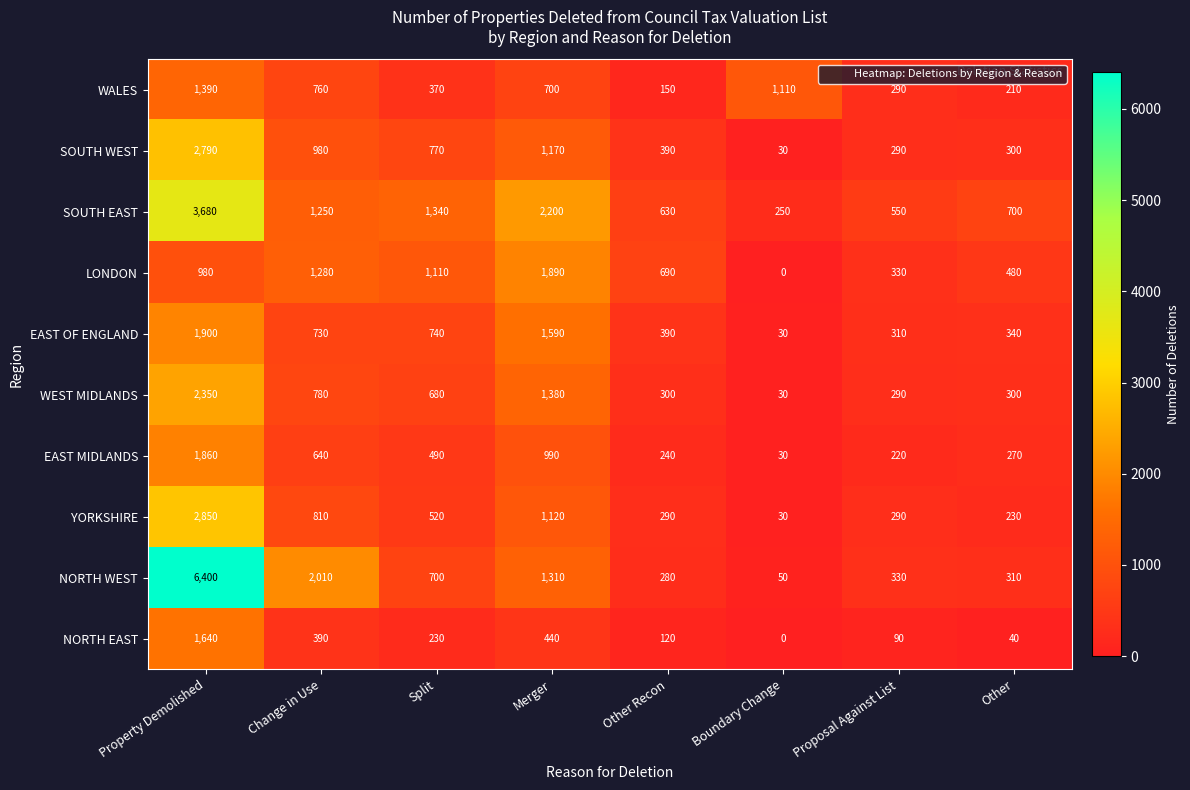

What is the spread (max minus min) of values at Merger?

1760